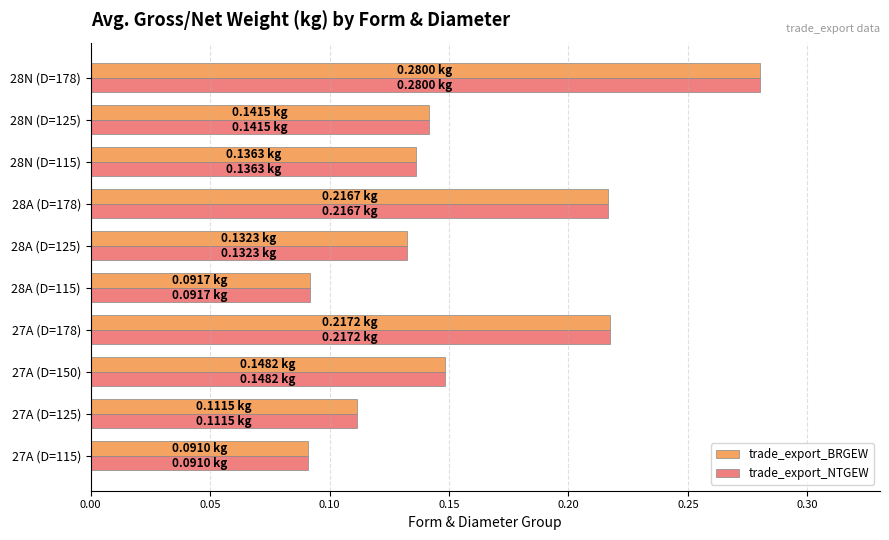

What is the sum of all trade_export_NTGEW values?

1.6